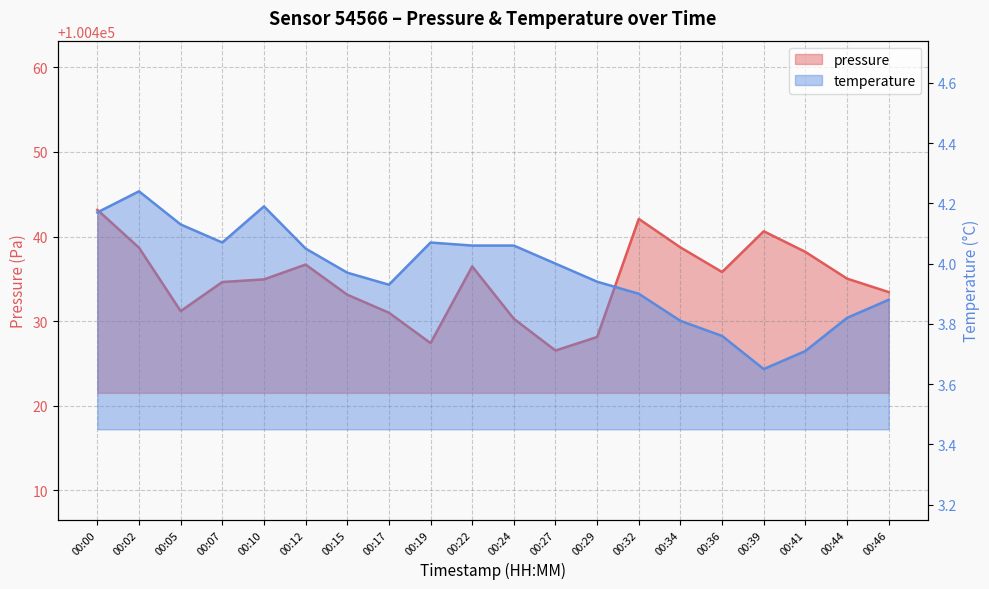

What is the difference between the pressure values at 00:34 and 00:29?

10.6